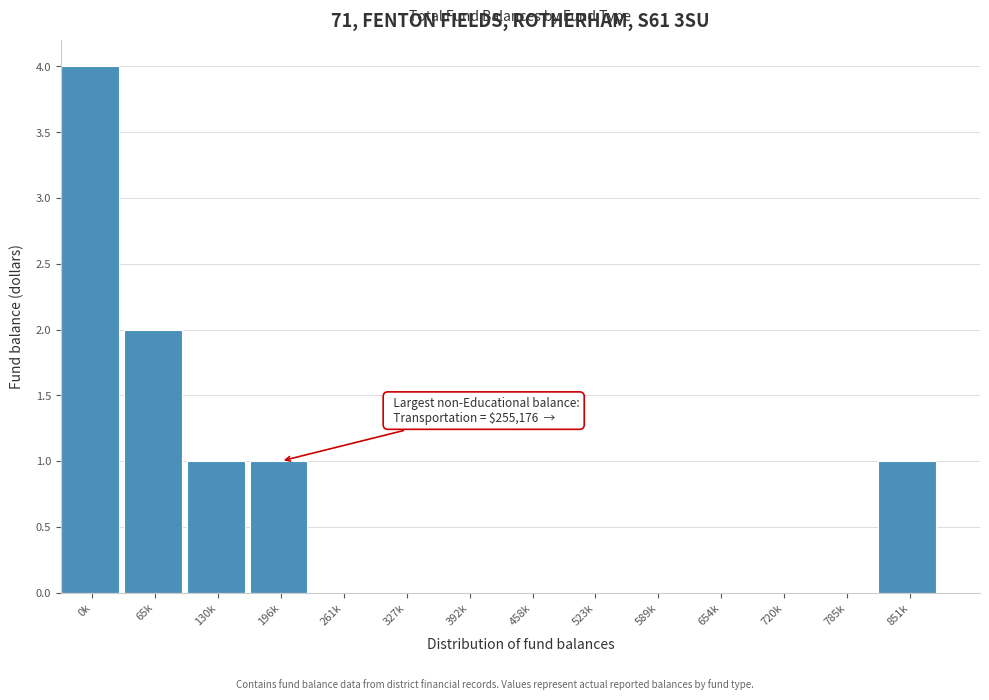

What is the change in value from 0k to 785k?

-4